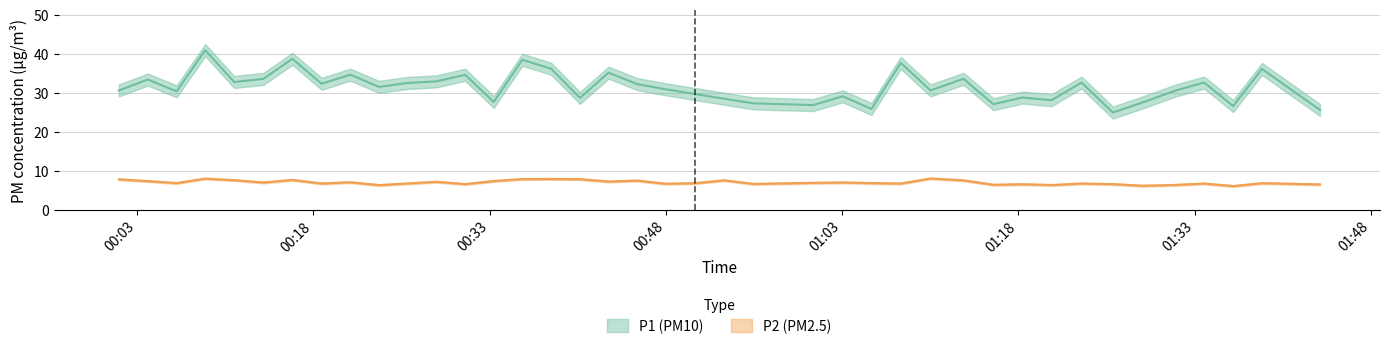

Reading right to left, extract all data points from this chart.

P1: 25.6	36.1	26.6	32.6	30.6	27.6	24.9	32.6	28.1	28.8	27.1	33.6	30.6	37.6	25.8	29.1	26.8	27.3	28.4	29.7	30.9	32.2	35.1	28.7	36.1	38.5	27.6	34.6	32.9	32.5	31.5	34.6	32.3	38.7	33.5	32.8	40.9	30.4	33.4	30.6
P2: 6.5	6.8	6.0	6.7	6.3	6.1	6.5	6.7	6.3	6.5	6.4	7.5	8.0	6.7	6.8	7.0	6.9	6.6	7.5	6.8	6.7	7.5	7.2	7.8	7.9	7.8	7.3	6.5	7.2	6.7	6.3	7.0	6.7	7.6	7.0	7.6	8.0	6.8	7.3	7.8